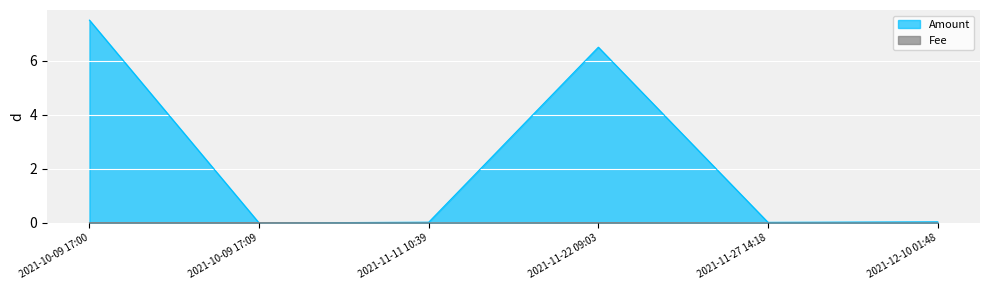

How many lines are shown in the chart?

2